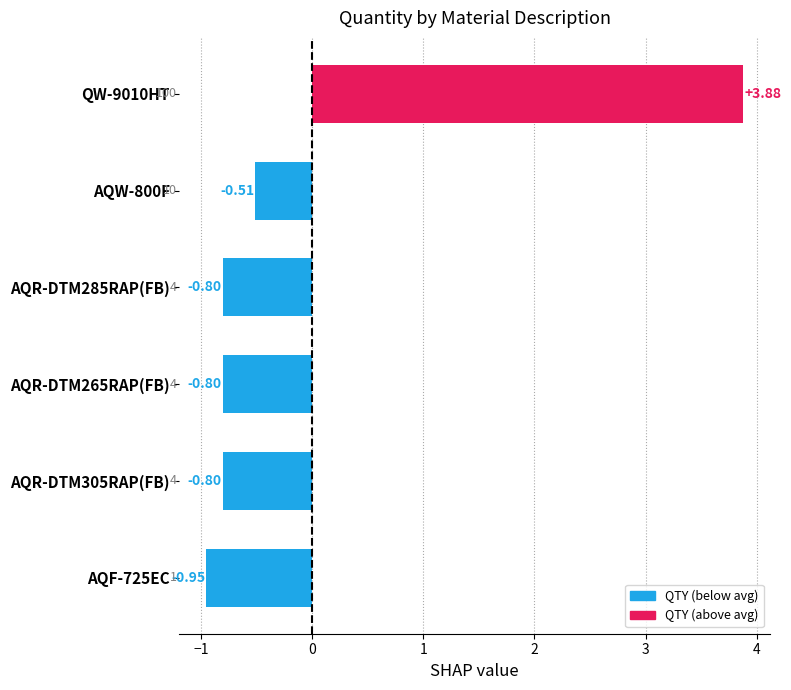

Between AQR-DTM285RAP(FB) and QW-9010HT, which is larger?

QW-9010HT